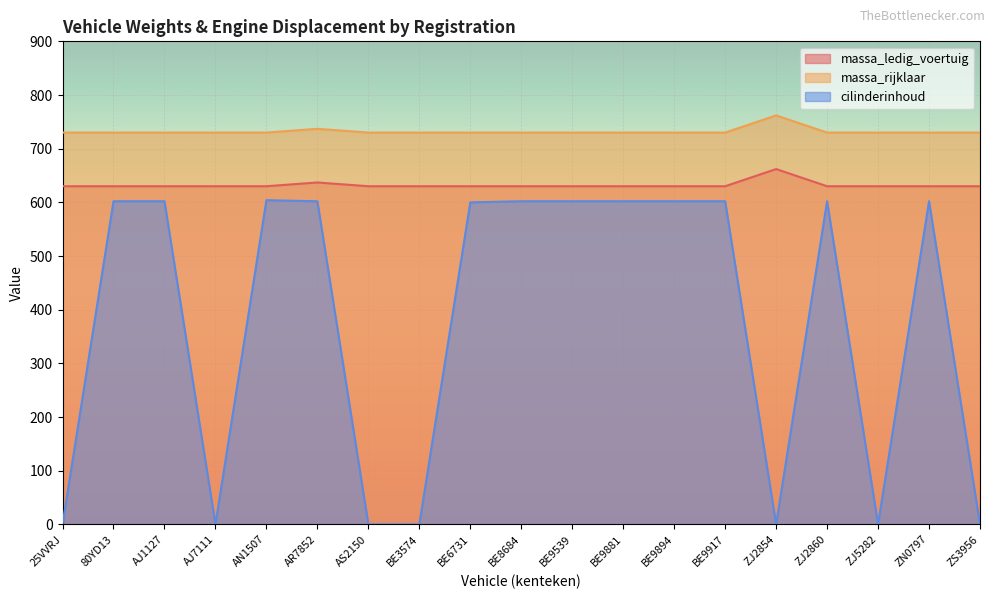

List the series in order of their overall mean, lowest first.

cilinderinhoud, massa_ledig_voertuig, massa_rijklaar